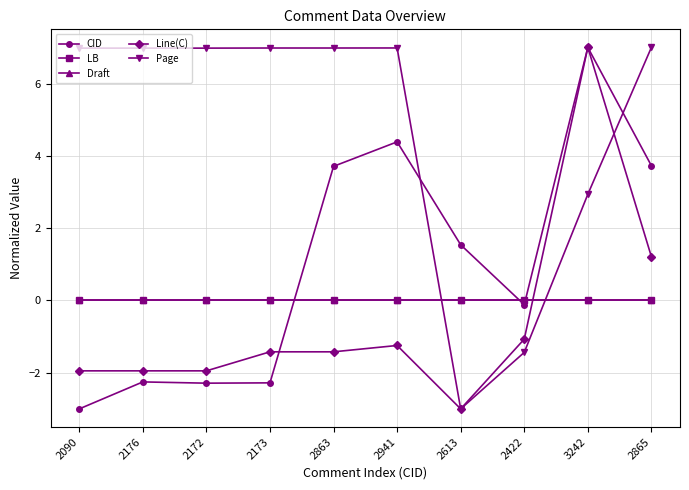

Is the value of Page at 2613 greater than the value of Draft at 2865?

No